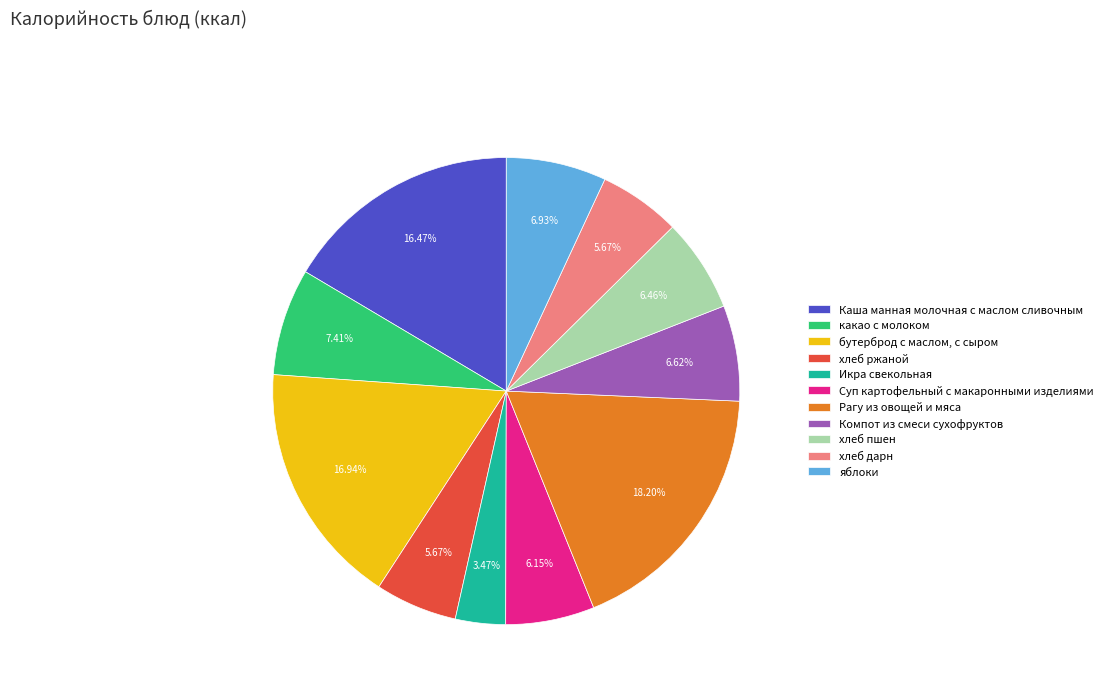

What is the ratio of the value at Икра свекольная to the value at хлеб дарн?

0.6